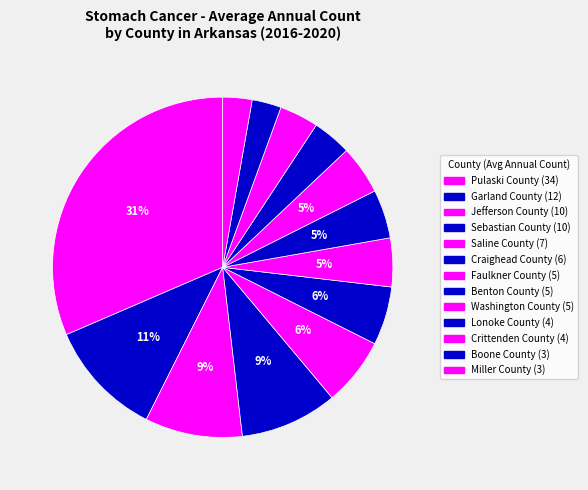

How many slices are in this pie chart?

13